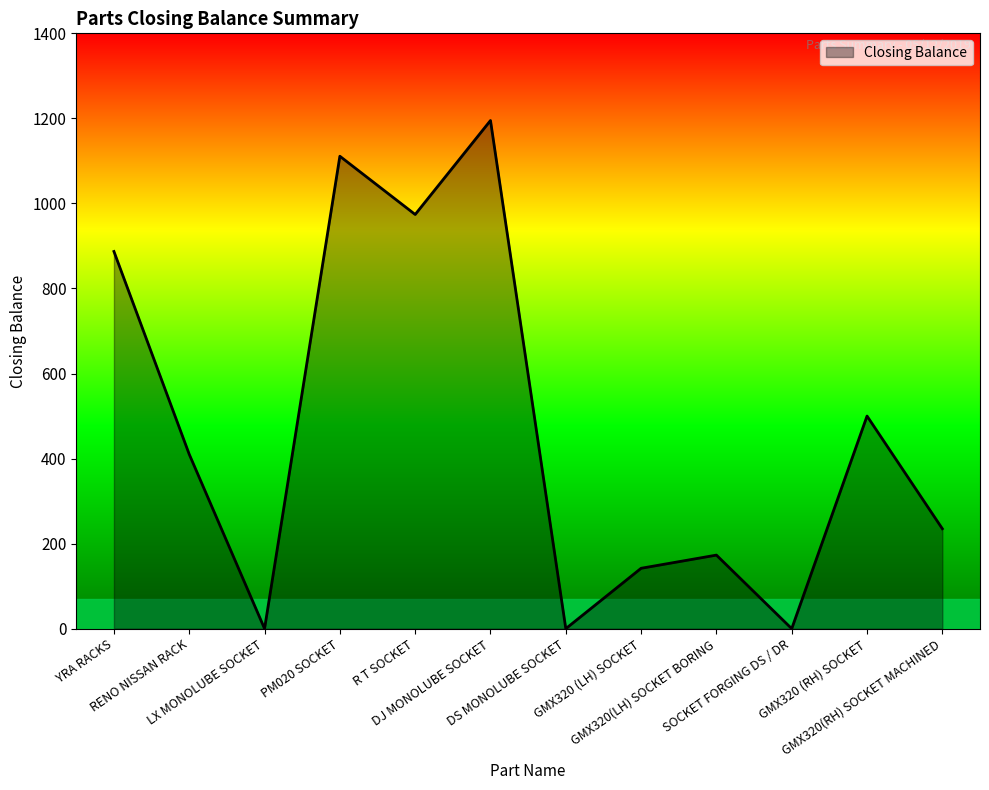

What is the greatest value displayed?

1195